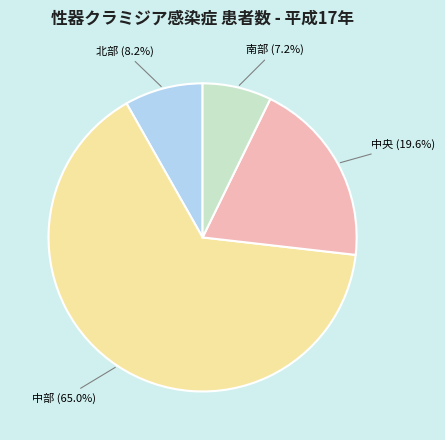

Count the number of slices in the pie.

4